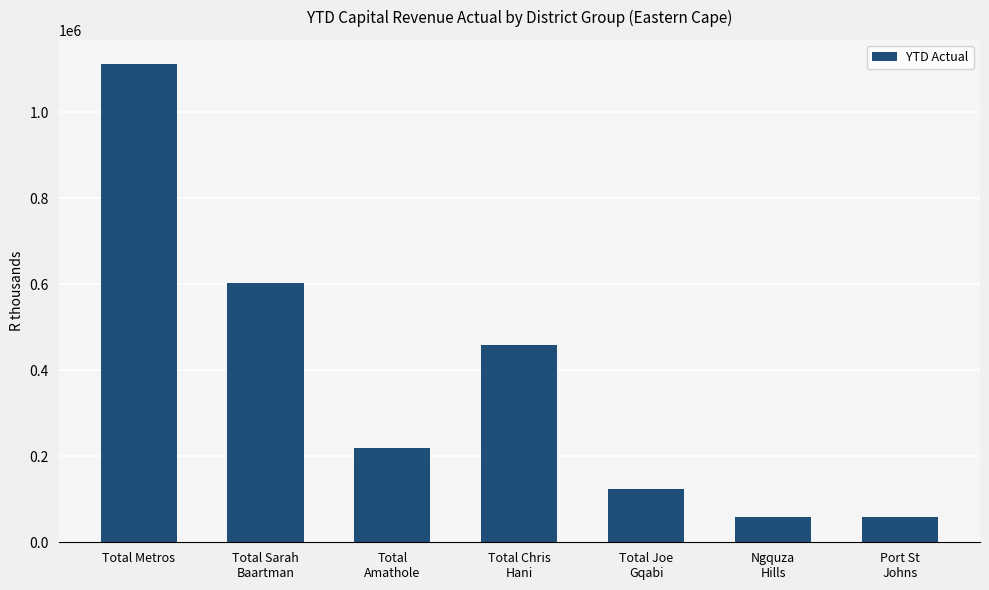

Approximately how many times larger is the value at Ngquza
Hills compared to Total
Amathole?

0.3